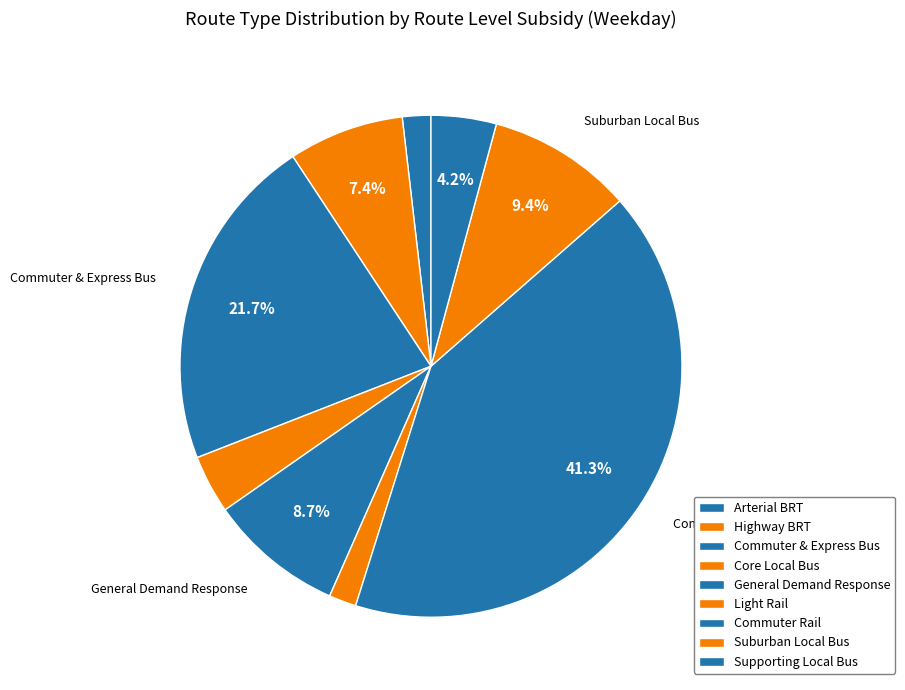

Between Commuter Rail and Suburban Local Bus, which is larger?

Commuter Rail